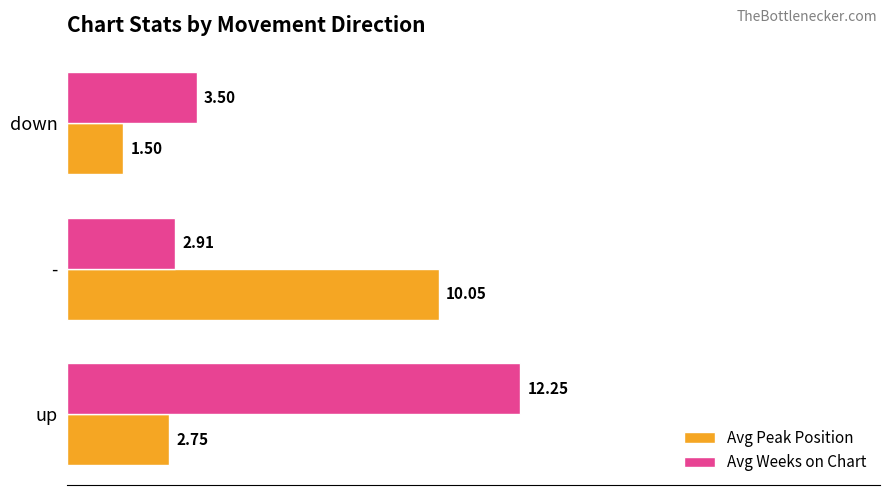

At which label does Avg Weeks on Chart reach its minimum?

-